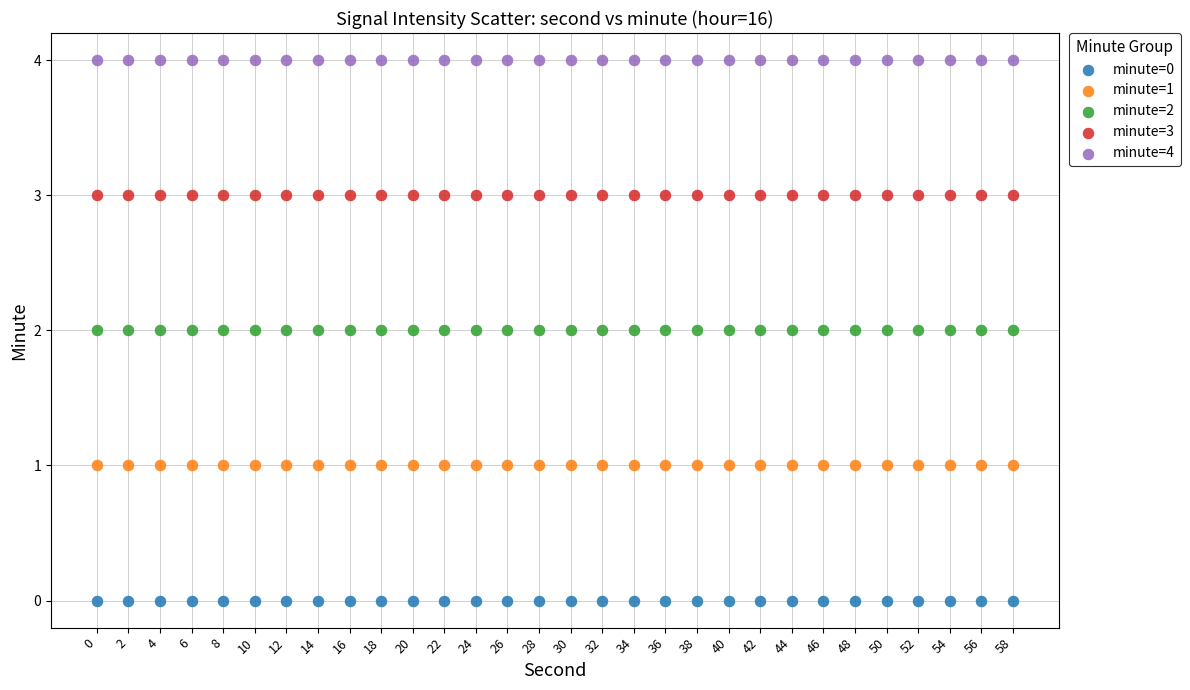

Which series reaches the maximum Y coordinate?

minute=4